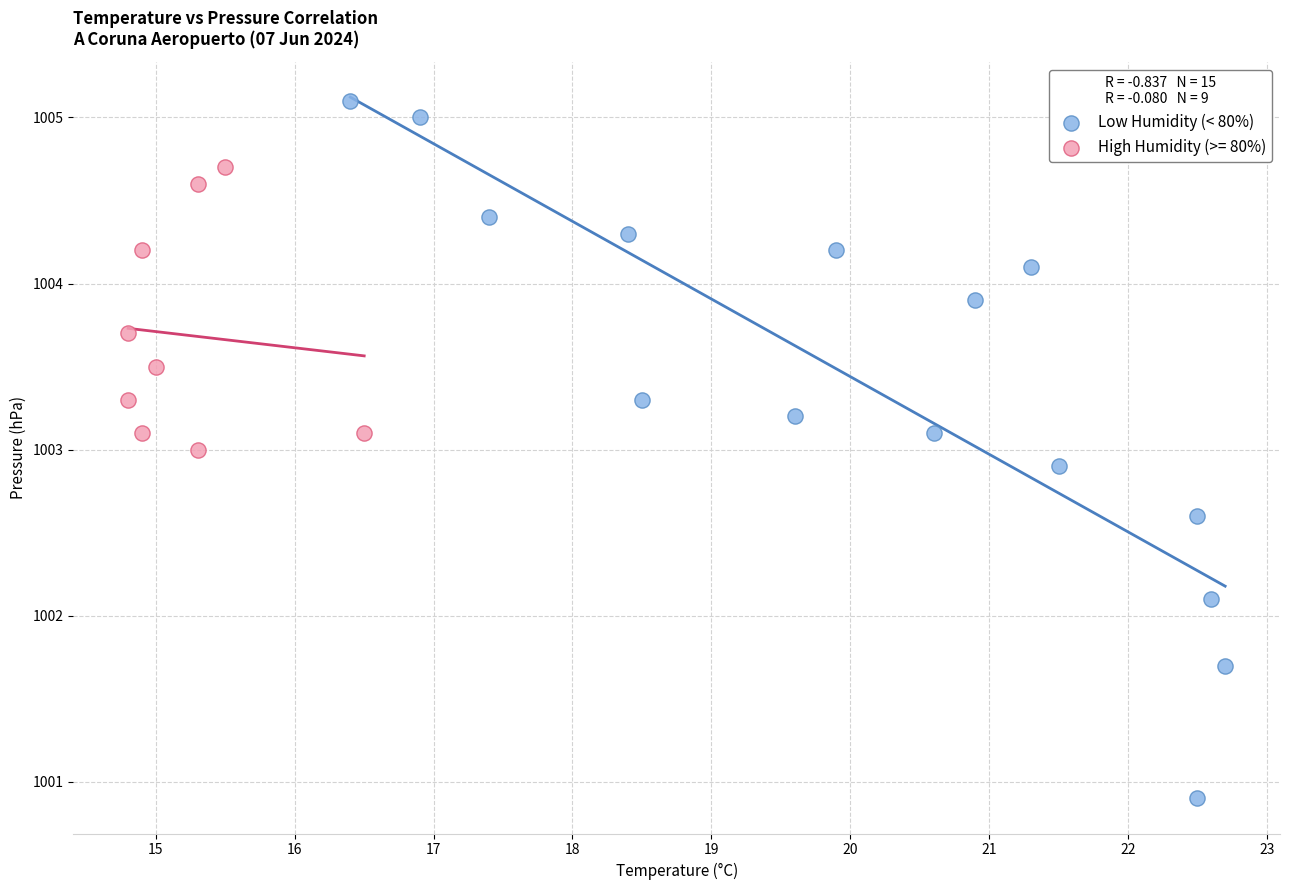

Which series contains the lowest Y value?

Low Humidity (< 80%)